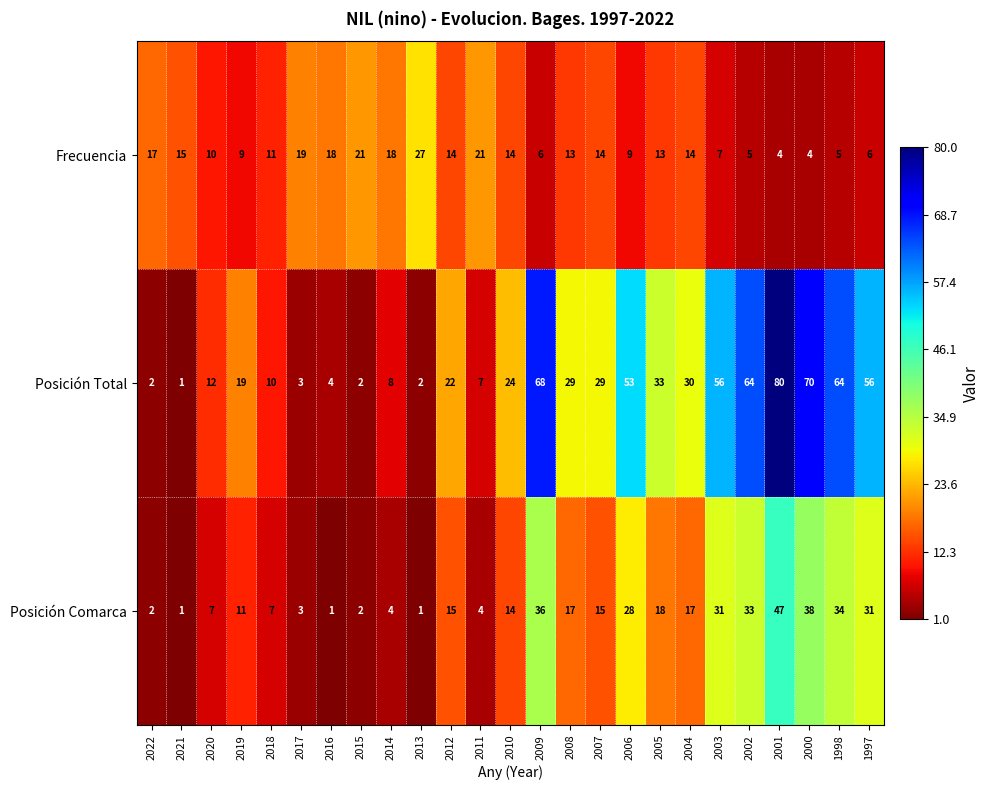

The value of Frecuencia at 2018 is 6. True or false?

False